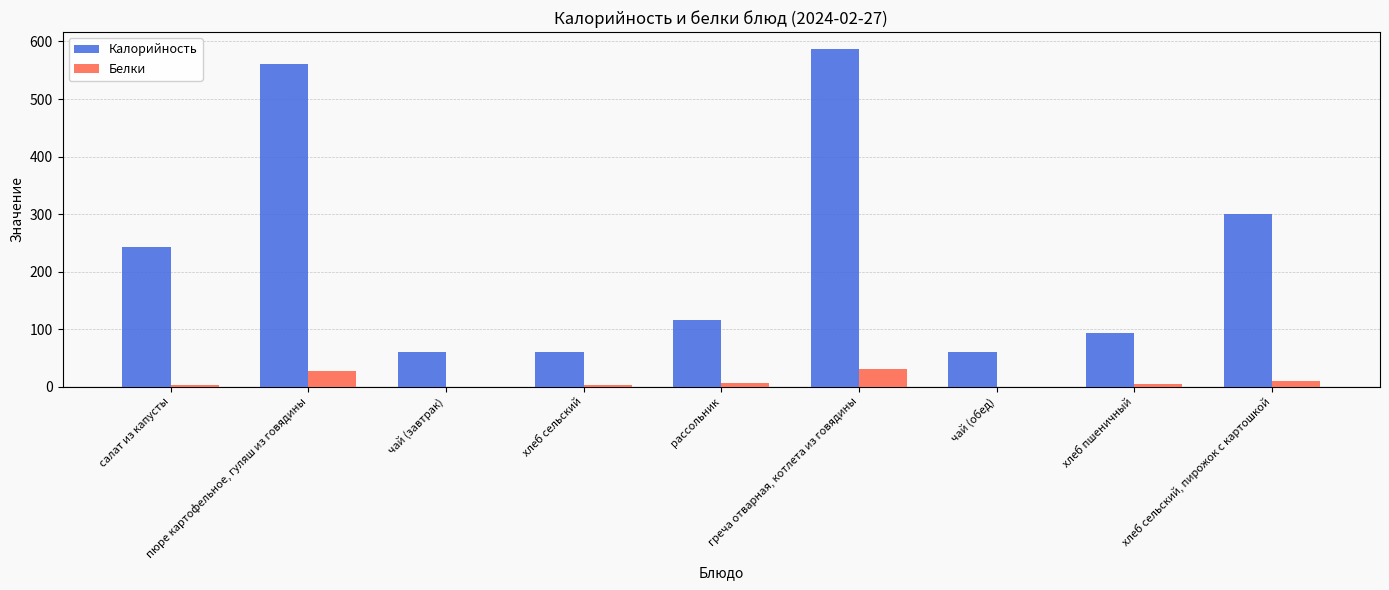

The Белки series shows 0 at чай (обед). True or false?

True